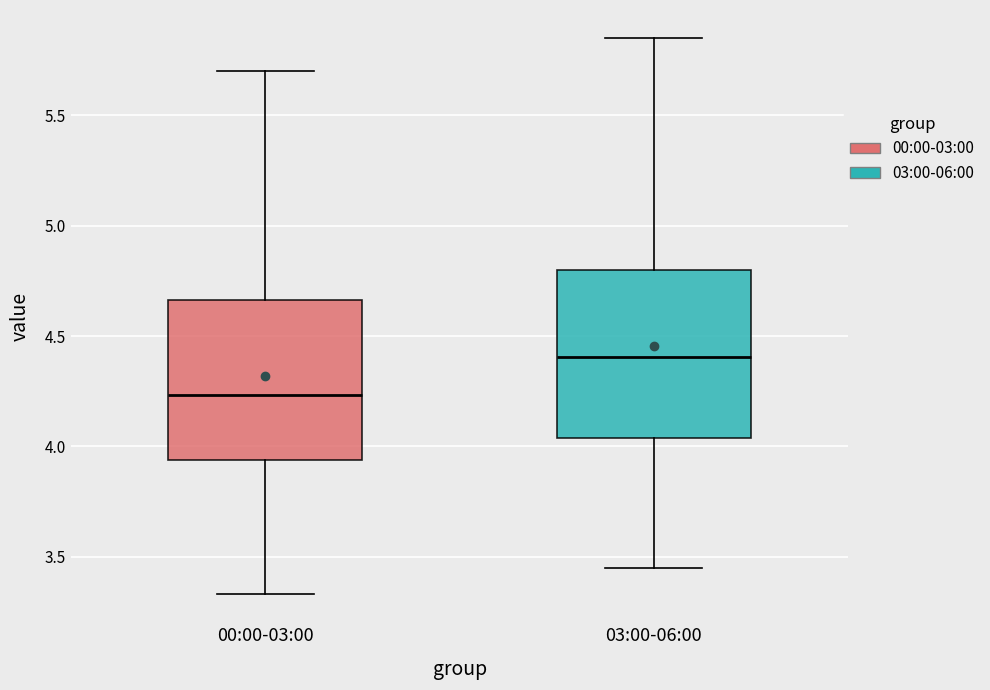

Reading left to right, read every box against the y-axis: the position of its median line, the range the box covers, and the ends of its whiskers. The values are not printed on the chart, so give them approximately, as read against the axis.

00:00-03:00: median 4.25, box 3.95 to 4.65, whiskers 3.35 to 5.70
03:00-06:00: median 4.40, box 4.05 to 4.80, whiskers 3.45 to 5.85